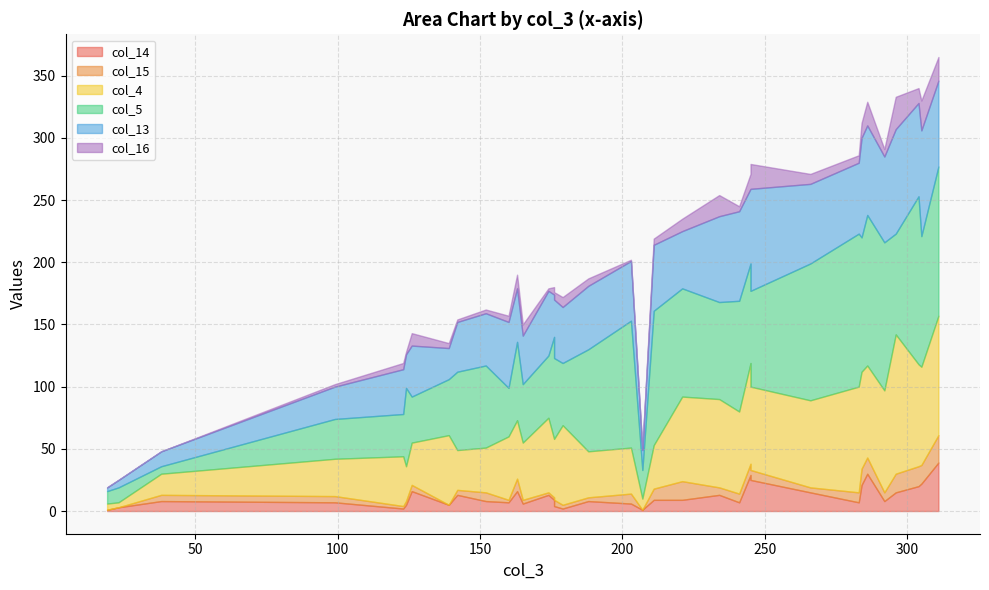

At 296, list the series in order from smallest to largest.

col_14, col_15, col_16, col_5, col_13, col_4